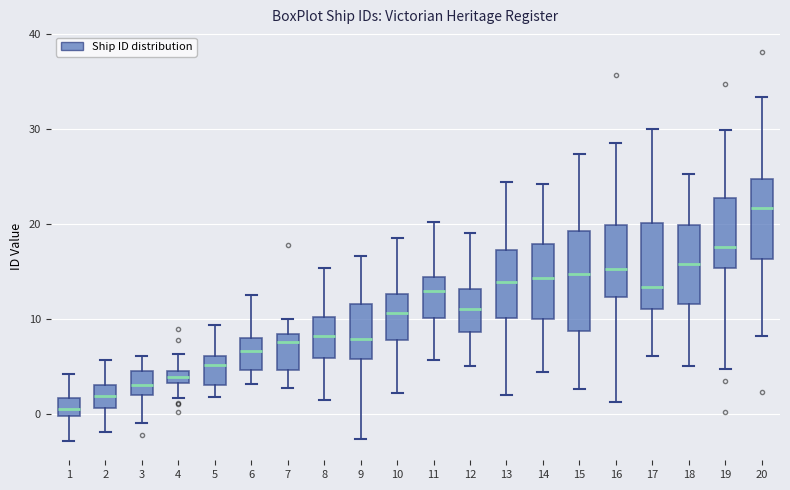

Which box has the highest median line?

20